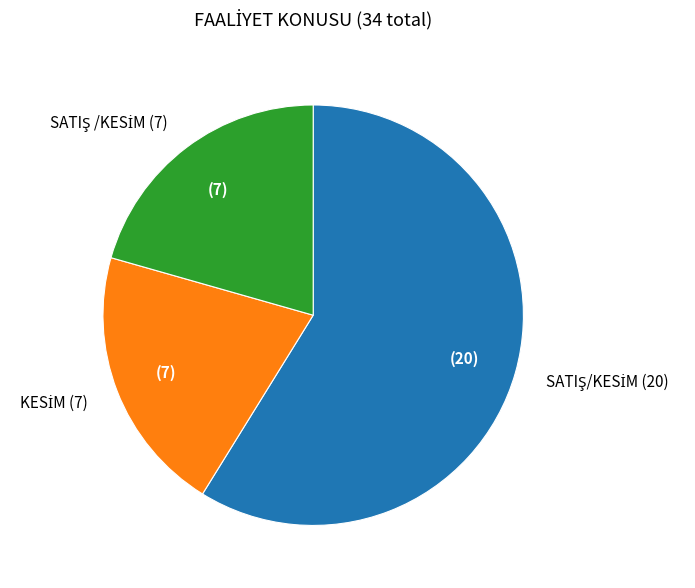

Is there any slice that represents more than half of the pie?

Yes